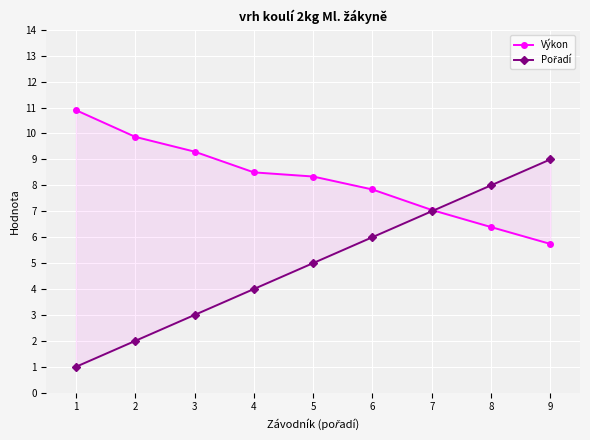

What is the value of the Pořadí point at the 3rd from the left?

3.0